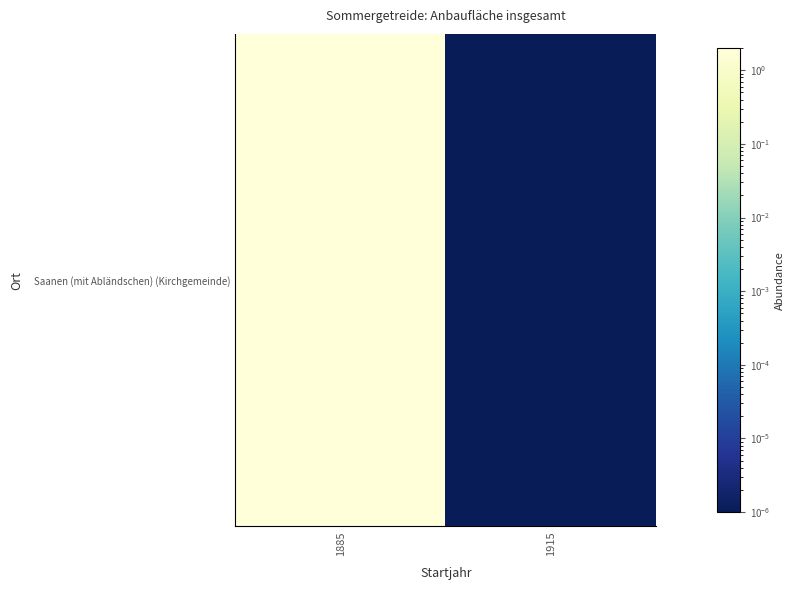

True or false: the data shows 0.0 at 1915.

False